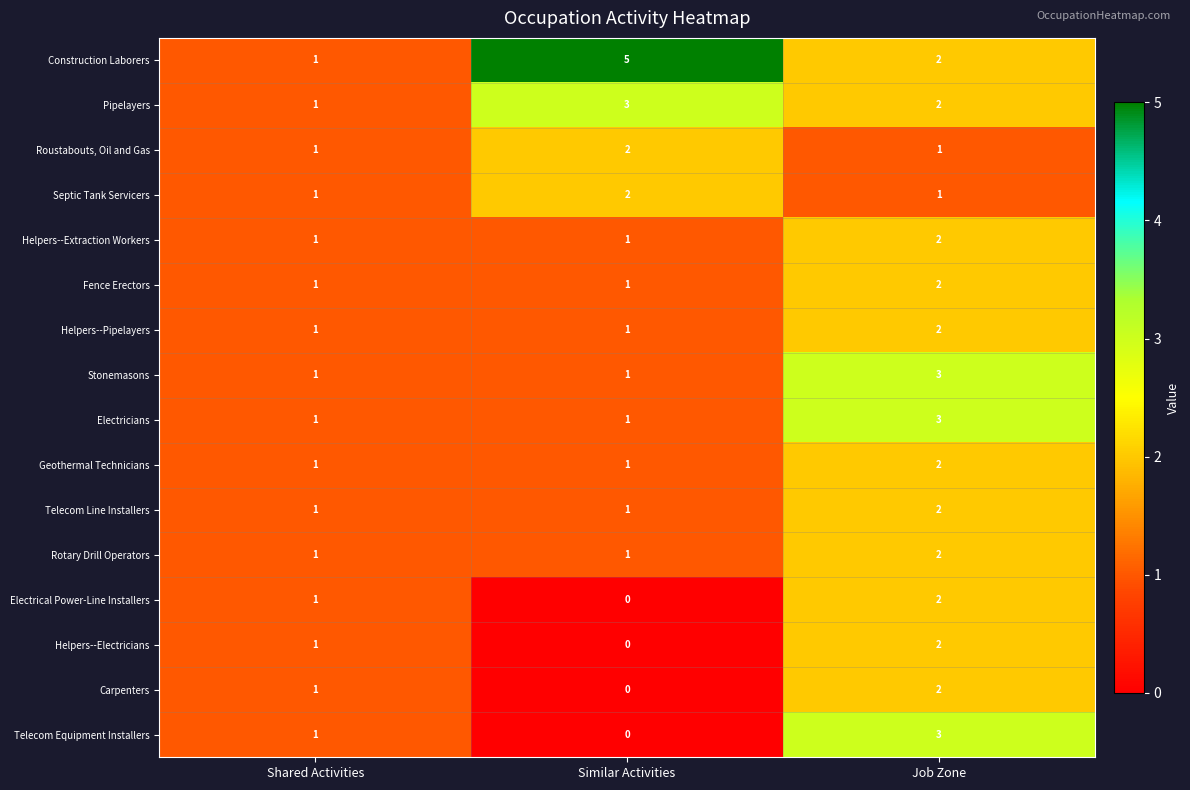

Which series has the largest total across all categories?

Construction Laborers